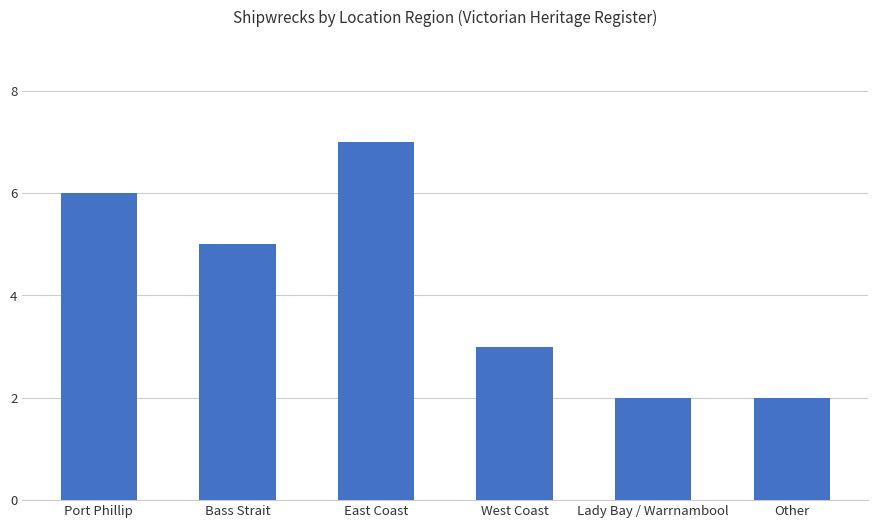

What is the maximum value shown in the chart?

7